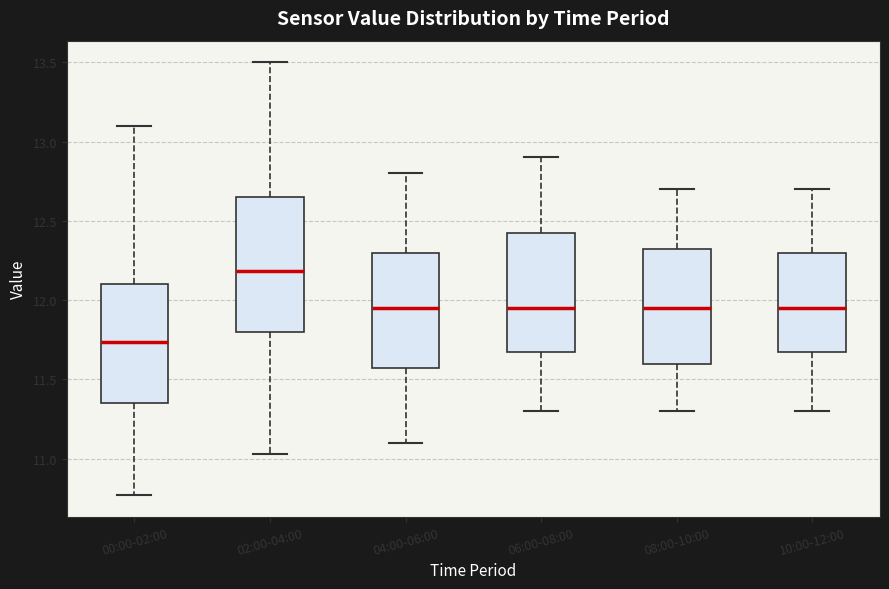

Reading left to right, transcribe this box plot: for each box, give where its median line is, the range the box spans, and where its two whiskers end, as read against the y-axis. The values are not printed on the chart, so give them approximately, as read against the axis.

00:00-02:00: median 11.75, box 11.35 to 12.10, whiskers 10.75 to 13.10
02:00-04:00: median 12.20, box 11.80 to 12.65, whiskers 11.05 to 13.50
04:00-06:00: median 11.95, box 11.60 to 12.30, whiskers 11.10 to 12.80
06:00-08:00: median 11.95, box 11.70 to 12.45, whiskers 11.30 to 12.90
08:00-10:00: median 11.95, box 11.60 to 12.35, whiskers 11.30 to 12.70
10:00-12:00: median 11.95, box 11.70 to 12.30, whiskers 11.30 to 12.70